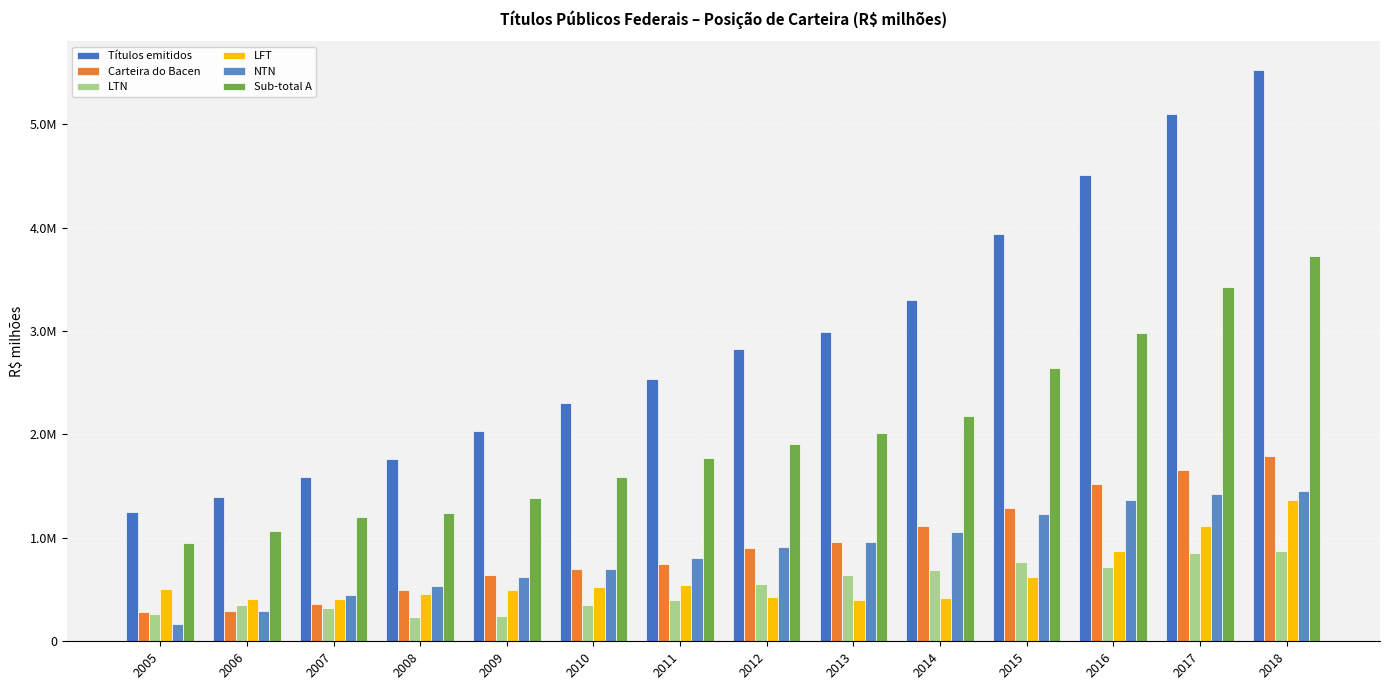

Does the chart contain any negative values?

No